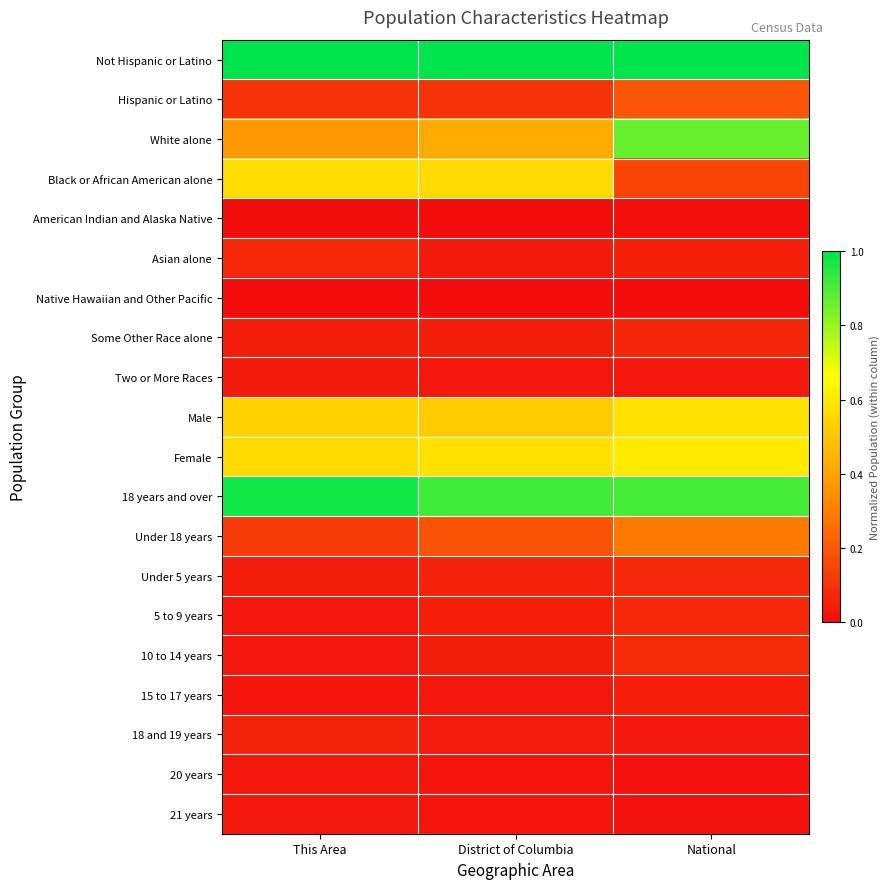

Between This Area and District of Columbia, which is larger?

This Area